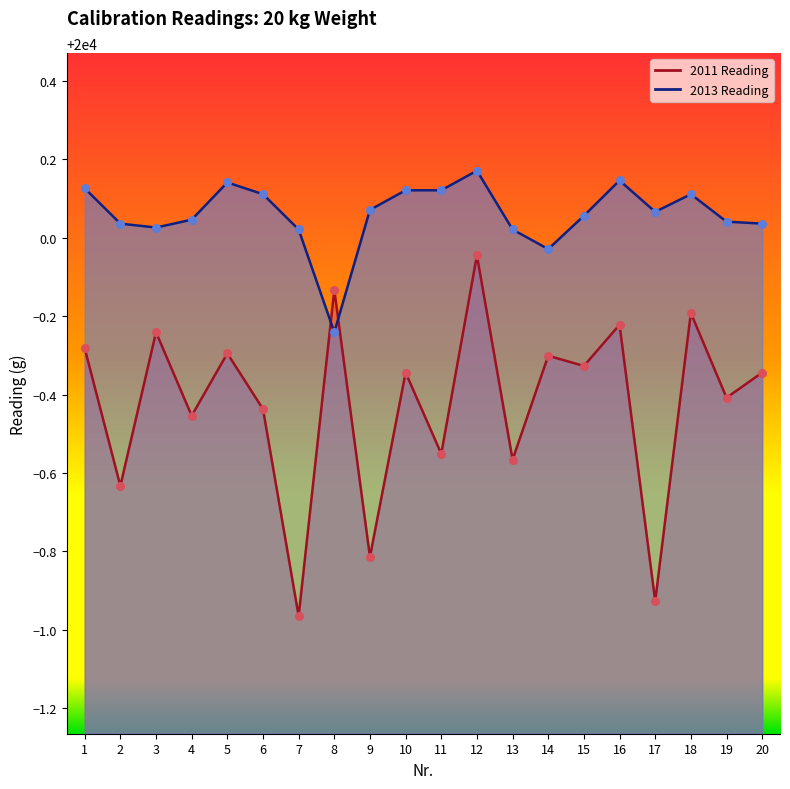

Which series has the largest Y range (max minus min)?

2011 Reading